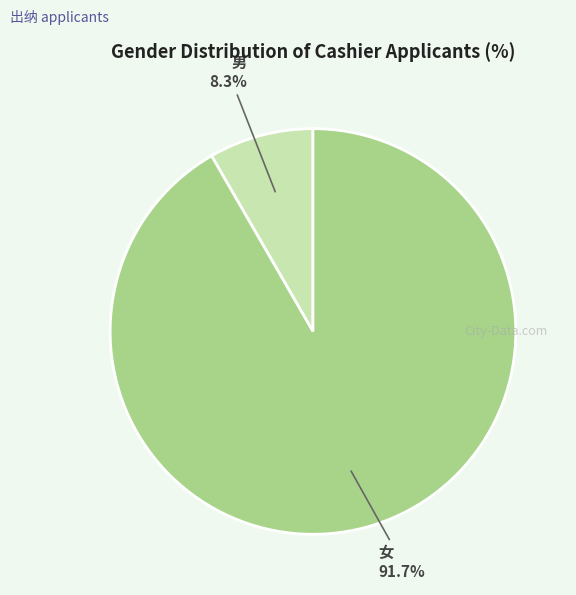

Is the sum of 女 and 男 greater than half?

Yes